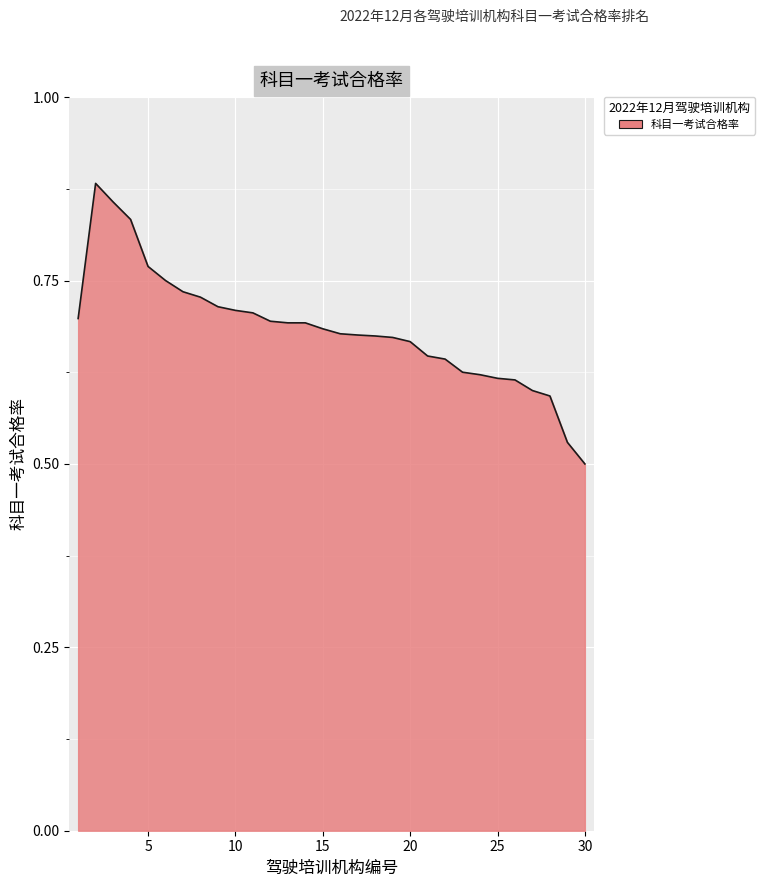

What is the difference between the maximum and minimum values?

0.4